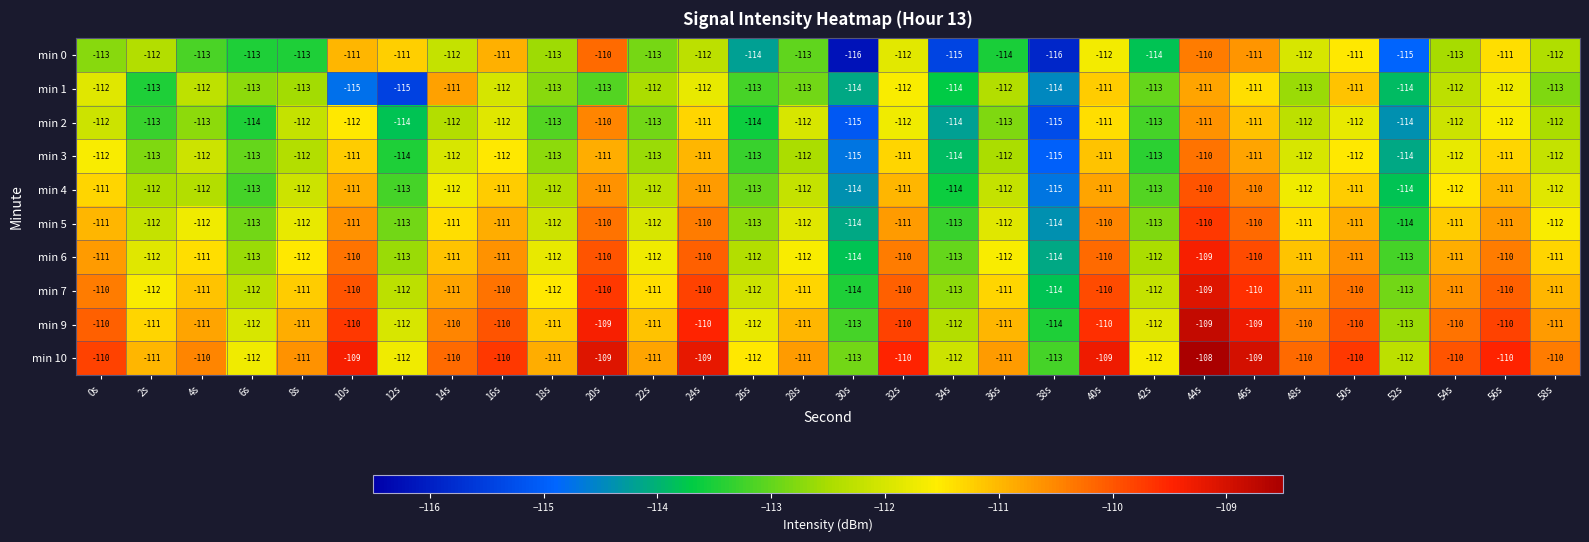

The value of min 5 at 14s is -38. True or false?

False